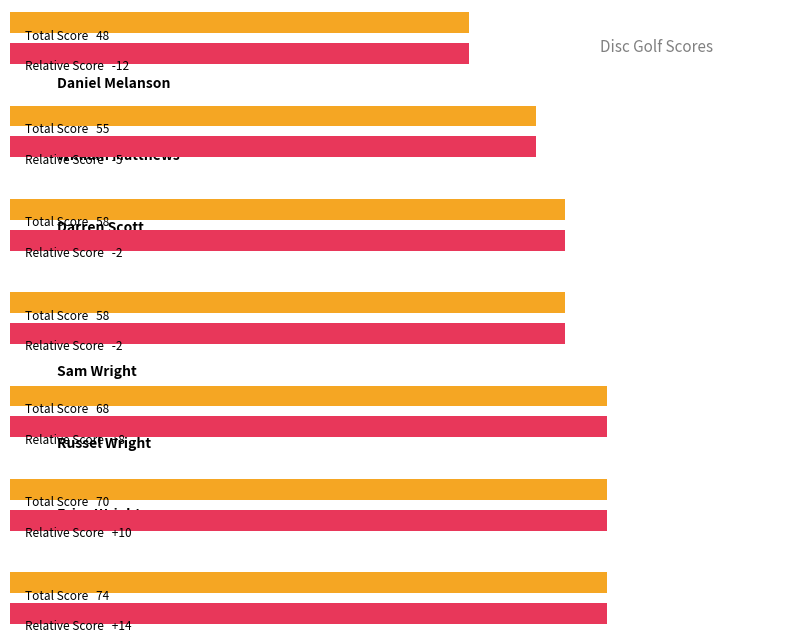

The event_total_score series shows 27 at William Matthews. True or false?

False